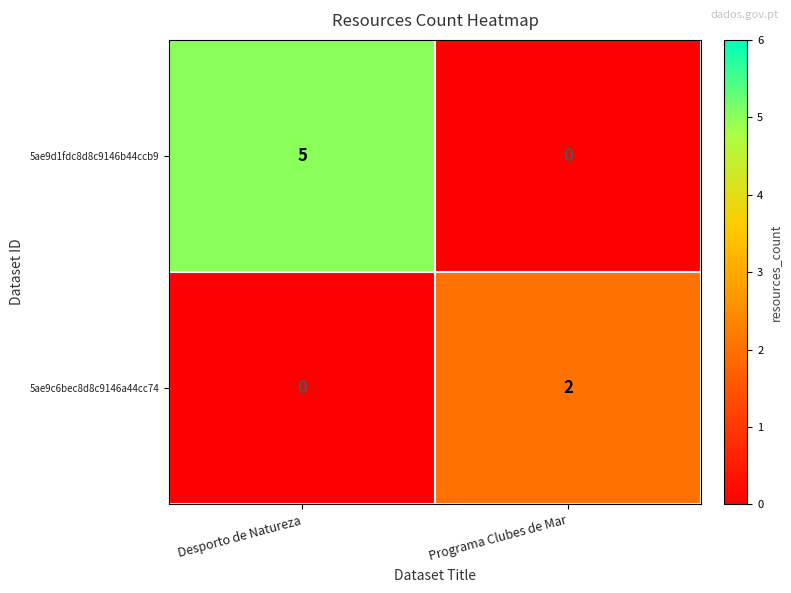

List the series in order of their overall mean, lowest first.

5ae9c6bec8d8c9146a44cc74, 5ae9d1fdc8d8c9146b44ccb9